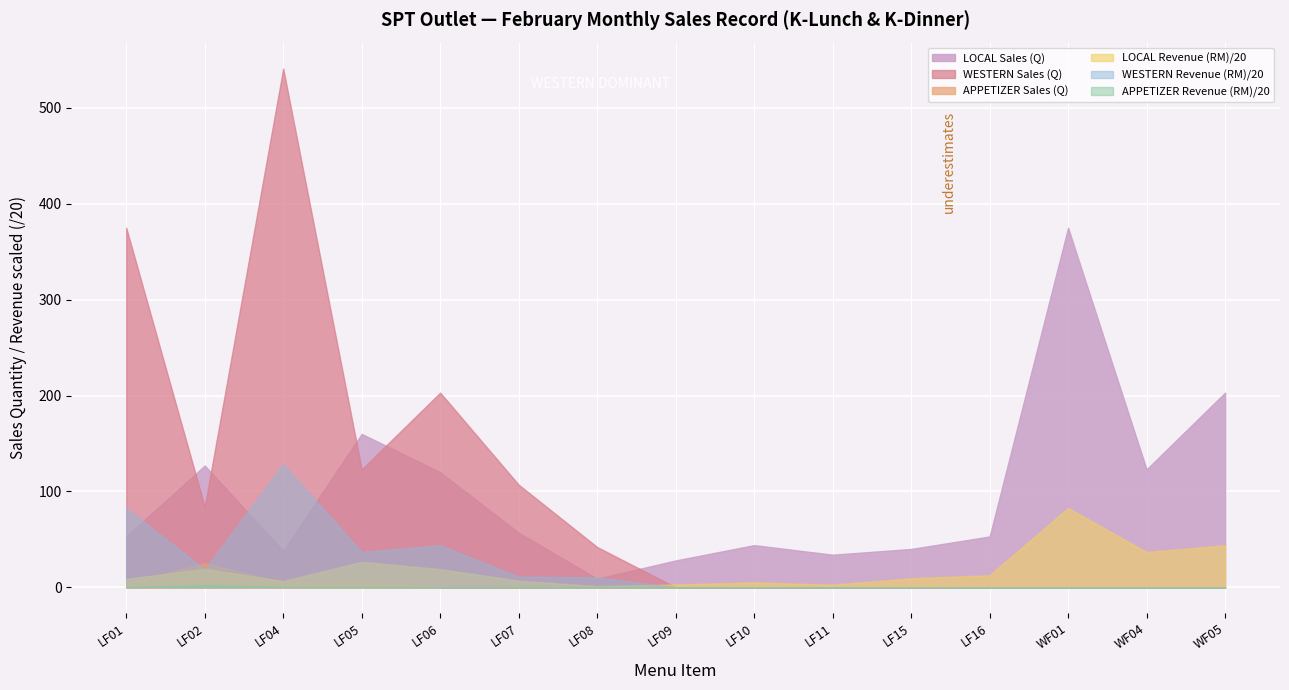

What is the average value of the WESTERN Sales (Q) series?

98.3